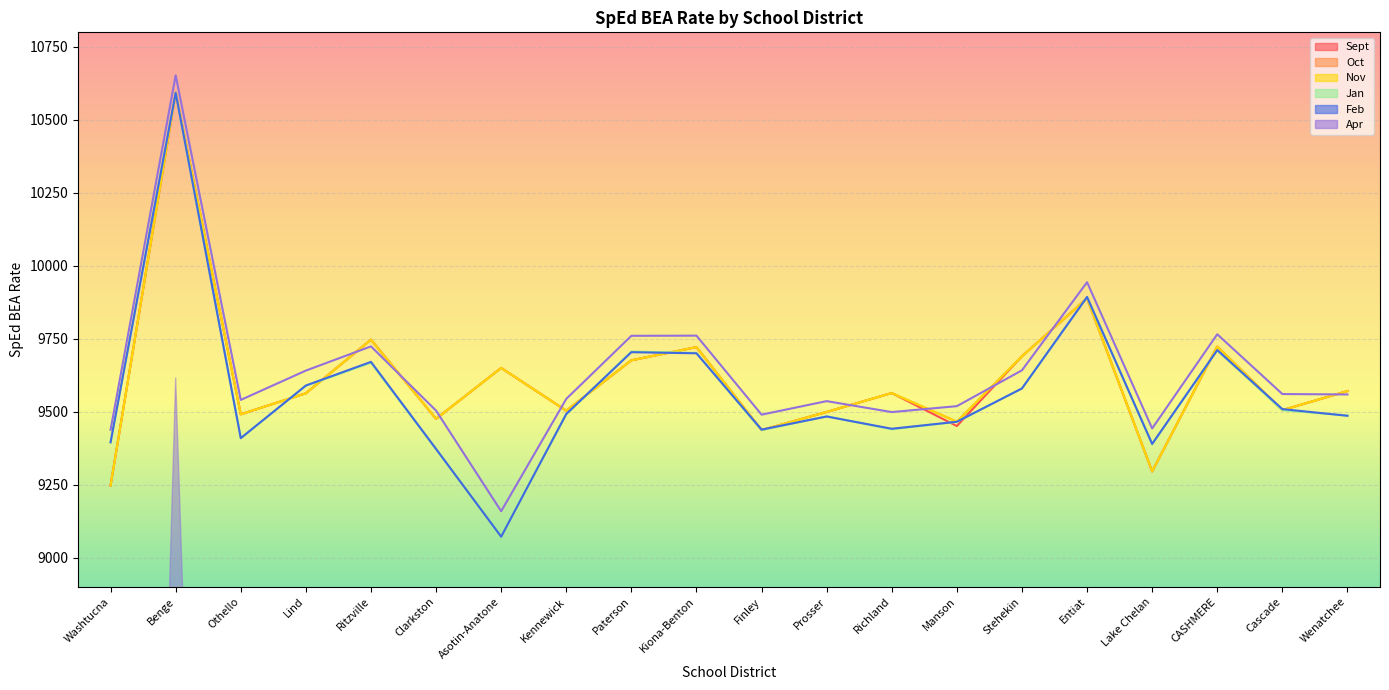

How many data points in Sept are above 9563?

10